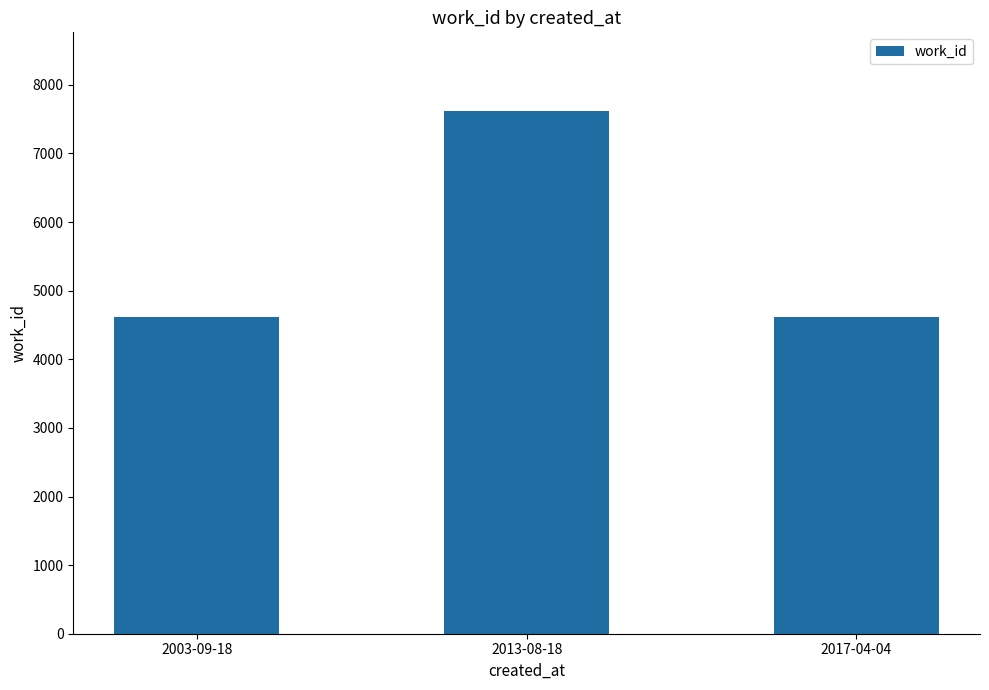

What is the average value?

5614